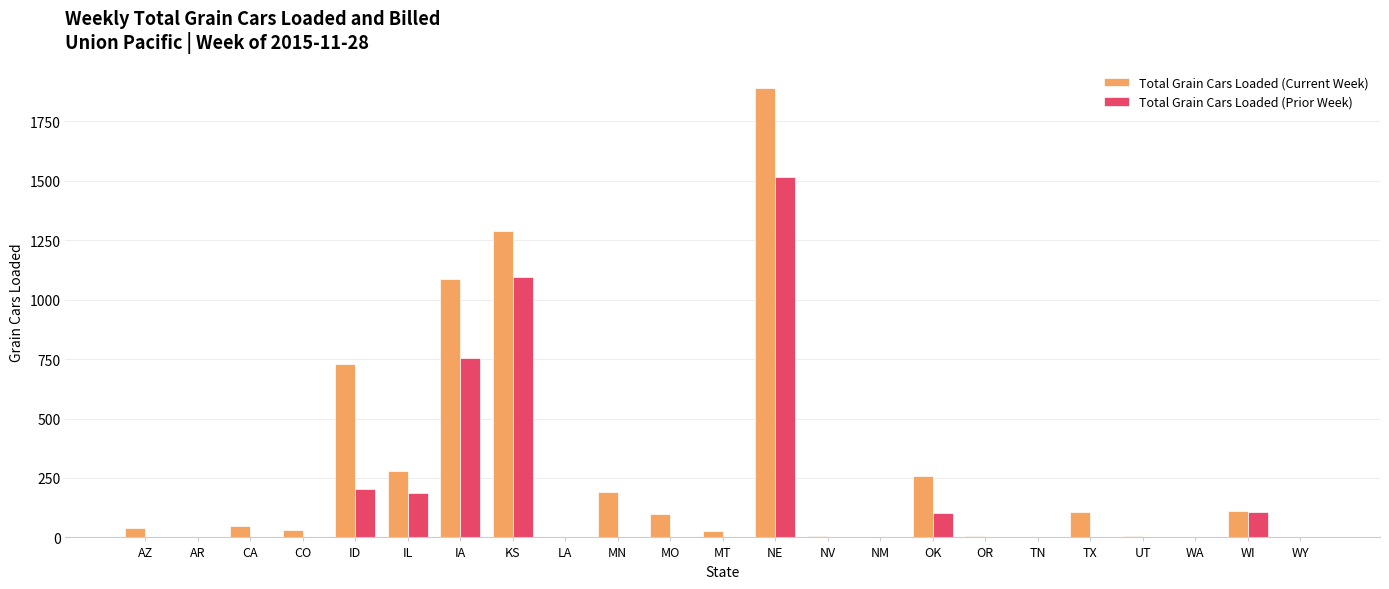

Between IL and KS, which series saw the biggest shift?

Total Grain Cars Loaded (Current Week)